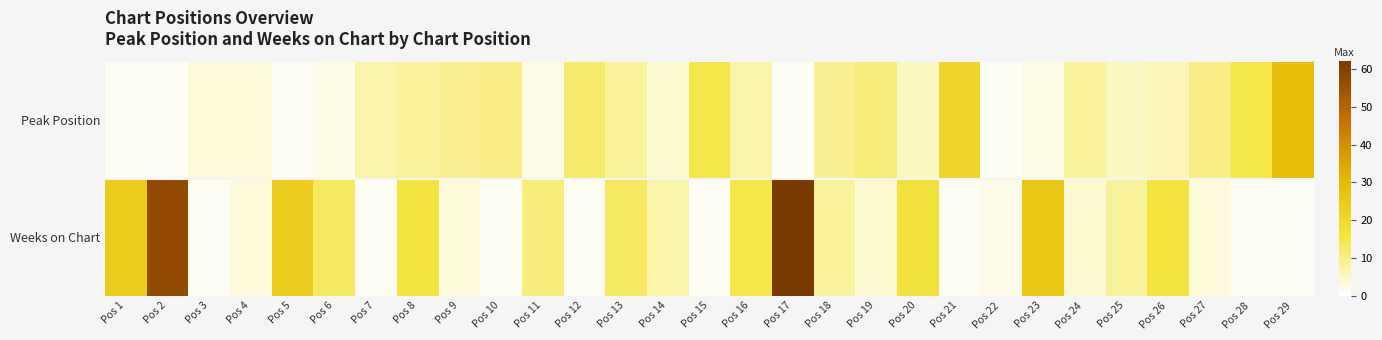

Reading left to right, list all the values displayed in this chart.

Peak Position: Pos 1=1	Pos 2=1	Pos 3=3	Pos 4=3	Pos 5=1	Pos 6=2	Pos 7=7	Pos 8=8	Pos 9=9	Pos 10=10	Pos 11=2	Pos 12=12	Pos 13=8	Pos 14=4	Pos 15=15	Pos 16=7	Pos 17=1	Pos 18=9	Pos 19=11	Pos 20=5	Pos 21=21	Pos 22=1	Pos 23=2	Pos 24=8	Pos 25=5	Pos 26=6	Pos 27=10	Pos 28=15	Pos 29=29
Weeks on Chart: Pos 1=24	Pos 2=57	Pos 3=1	Pos 4=3	Pos 5=24	Pos 6=13	Pos 7=1	Pos 8=16	Pos 9=3	Pos 10=1	Pos 11=11	Pos 12=1	Pos 13=13	Pos 14=7	Pos 15=1	Pos 16=15	Pos 17=62	Pos 18=8	Pos 19=4	Pos 20=17	Pos 21=1	Pos 22=2	Pos 23=26	Pos 24=4	Pos 25=8	Pos 26=16	Pos 27=3	Pos 28=1	Pos 29=1